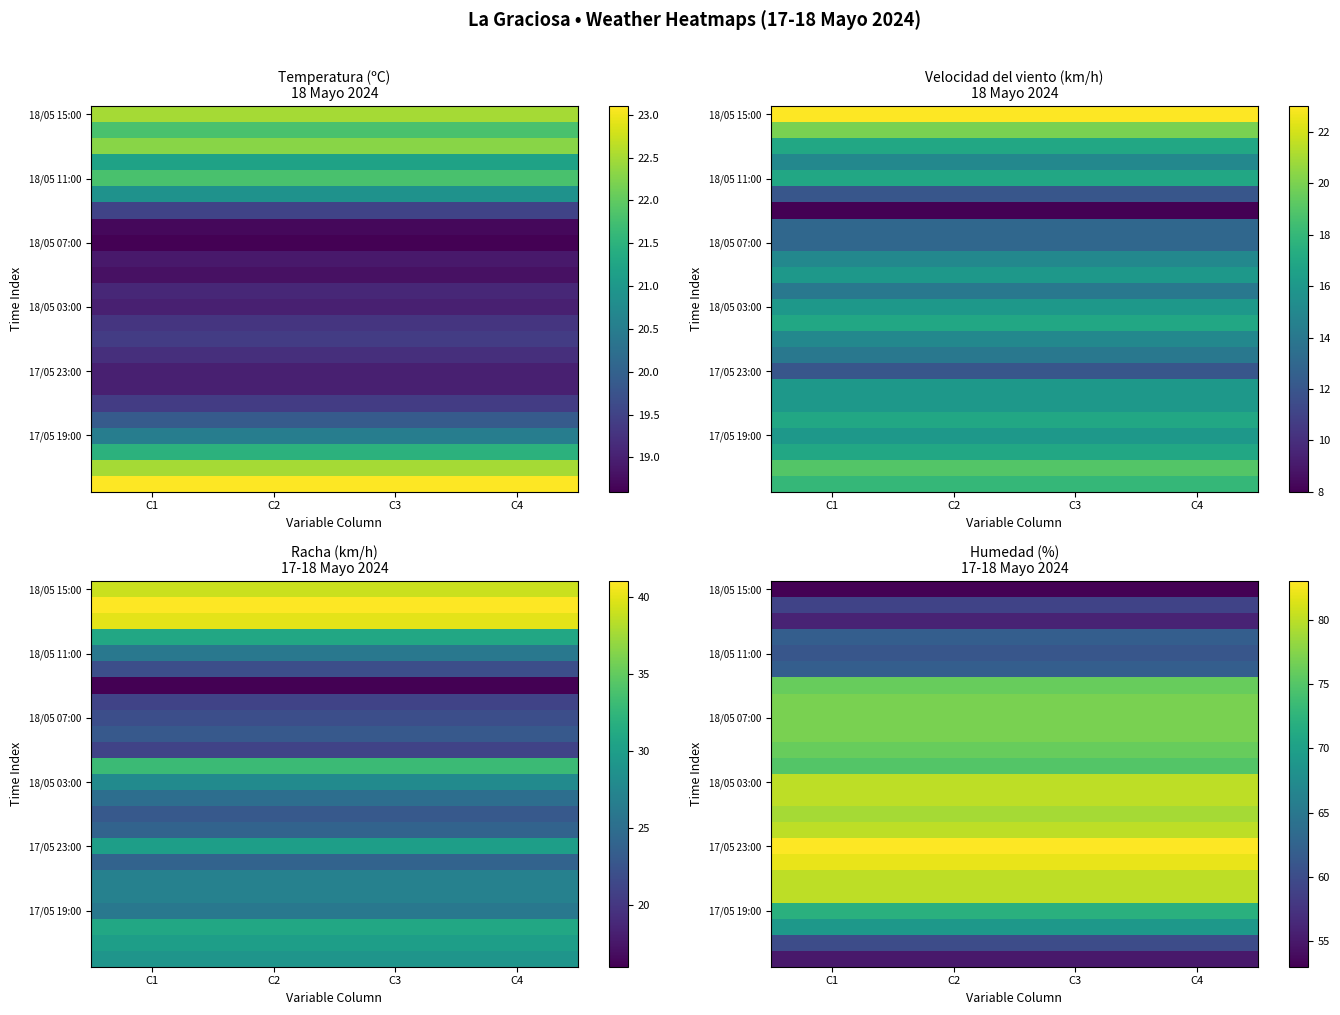

The value of 17/05 23:00 at C3 is 137. True or false?

False